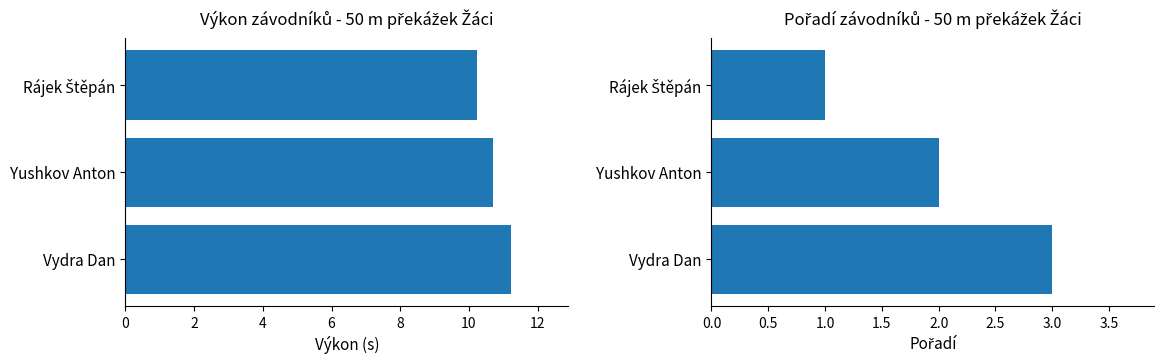

What is the maximum value for Pořadí?

3.0